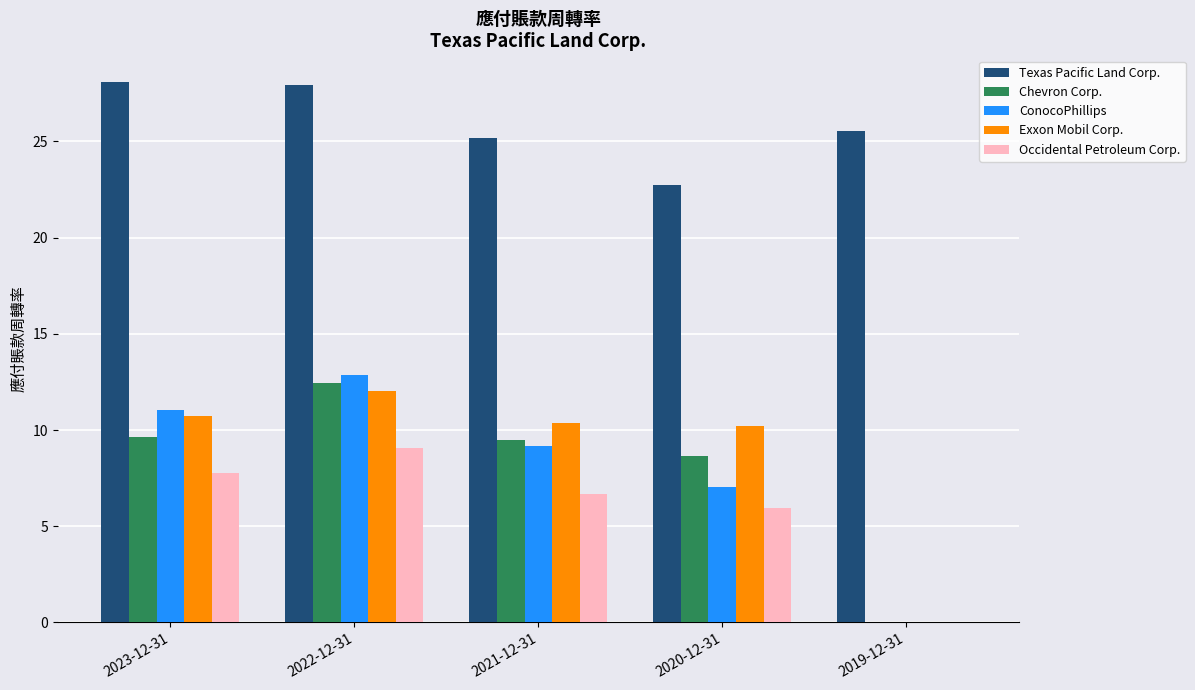

Are the bars grouped side by side (vs. stacked)?

Yes